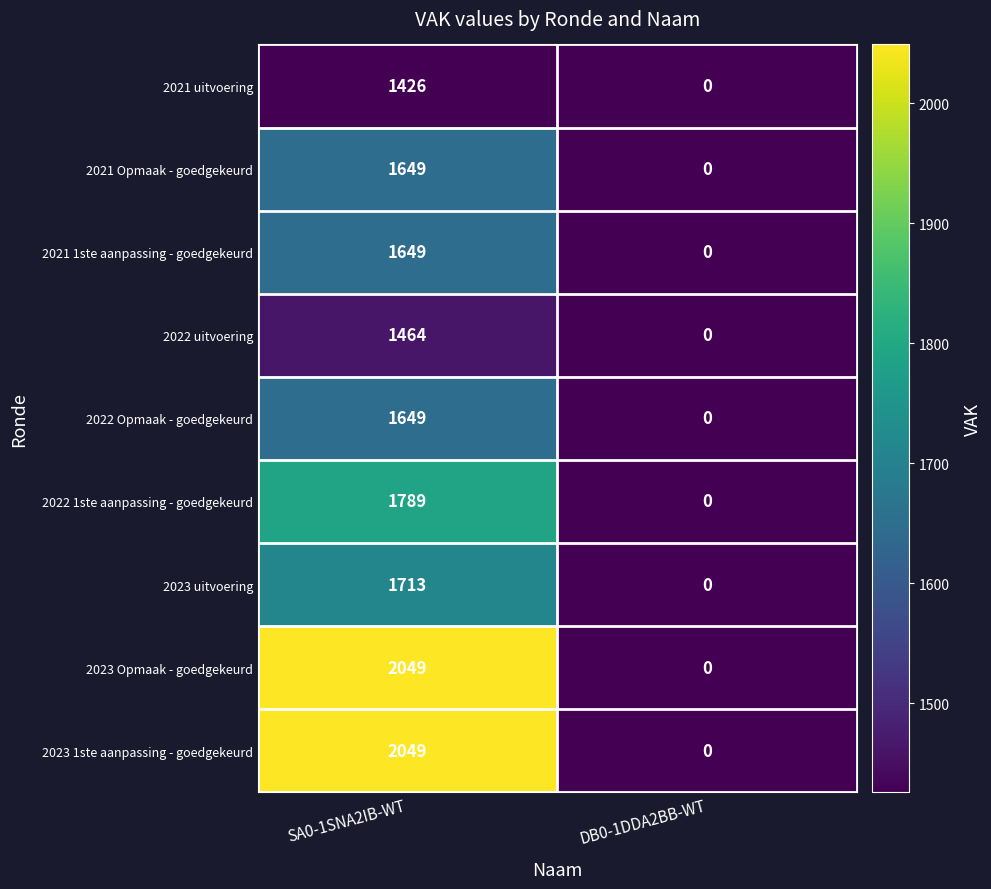

Rank the categories by 2023 1ste aanpassing - goedgekeurd value from highest to lowest.

SA0-1SNA2IB-WT, DB0-1DDA2BB-WT